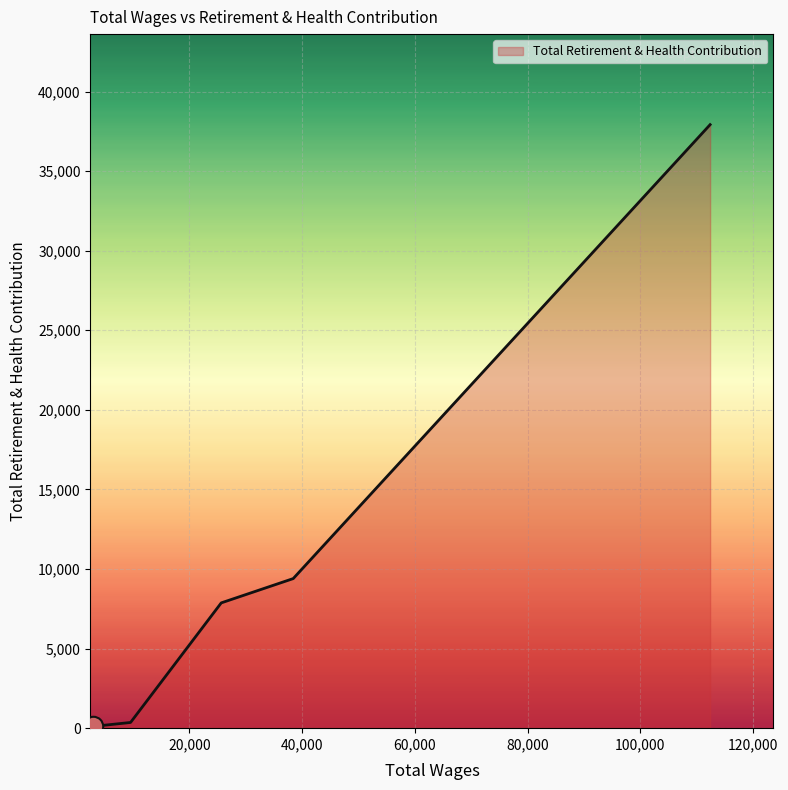

What is the greatest value displayed?

37922